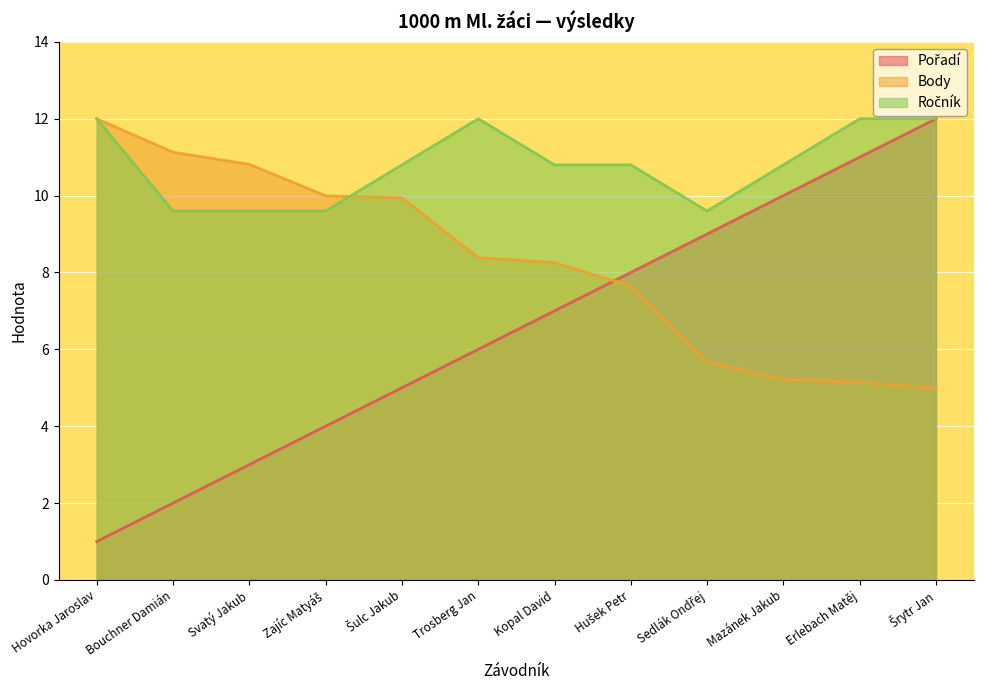

At which label is Ročník closest to 10?

Bouchner Damián